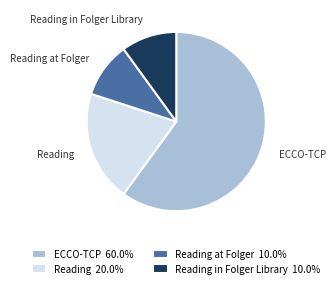

Do Reading 20.0% and ECCO-TCP 60.0% together represent more than half of the pie?

Yes